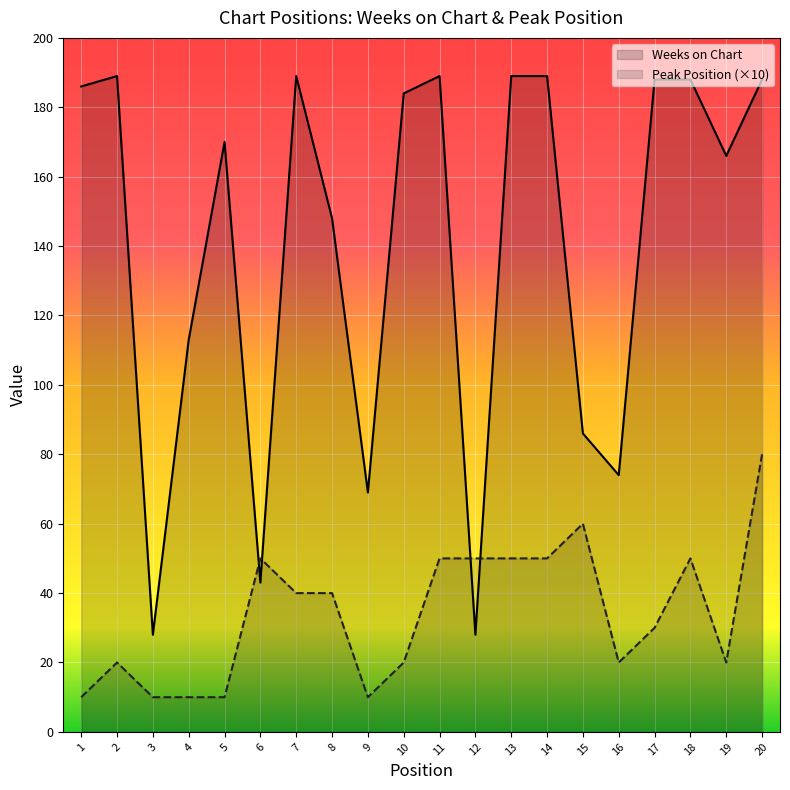

At which category is the sum across all series the highest?

20